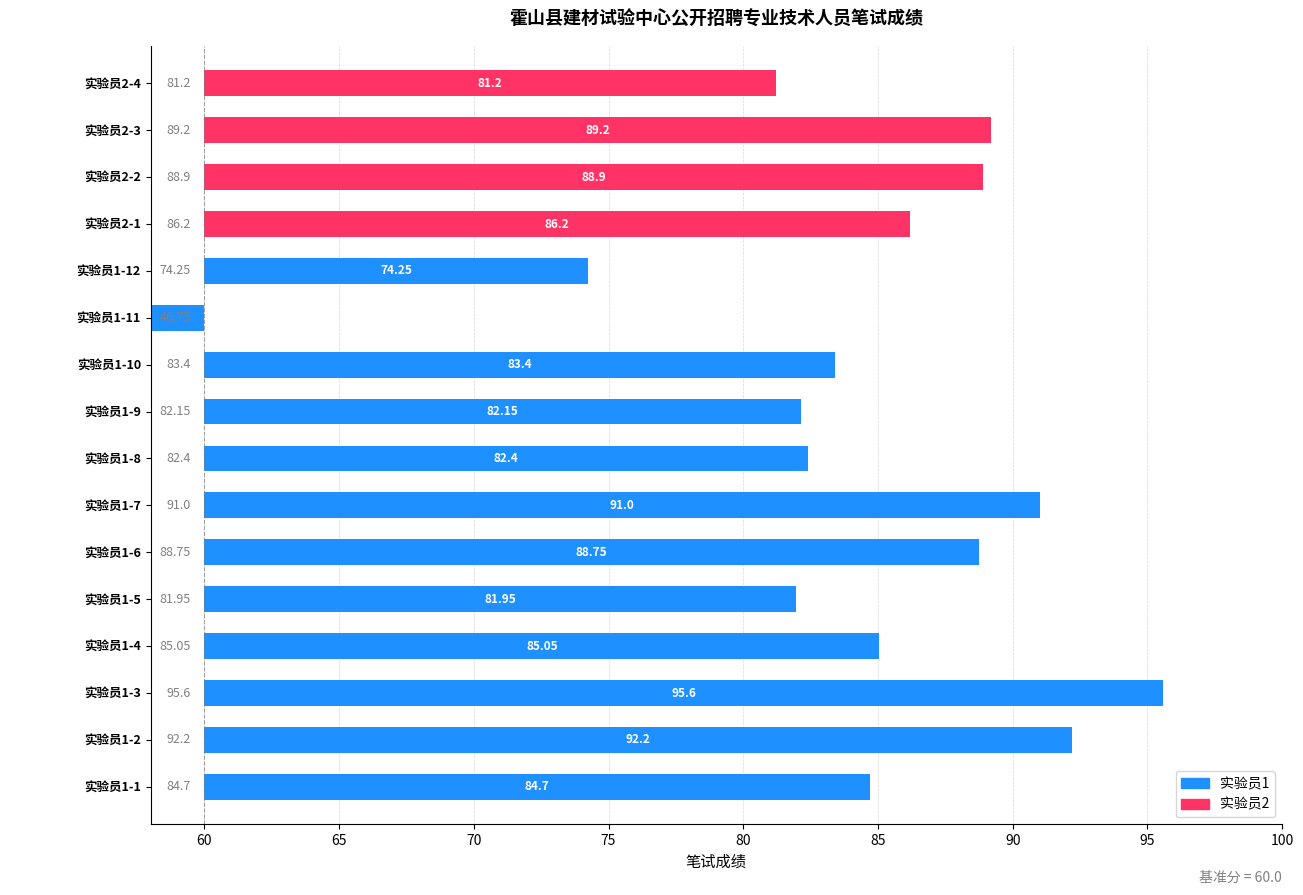

Is the value of 实验员2 at 9 greater than the value of 实验员1 at 1?

No